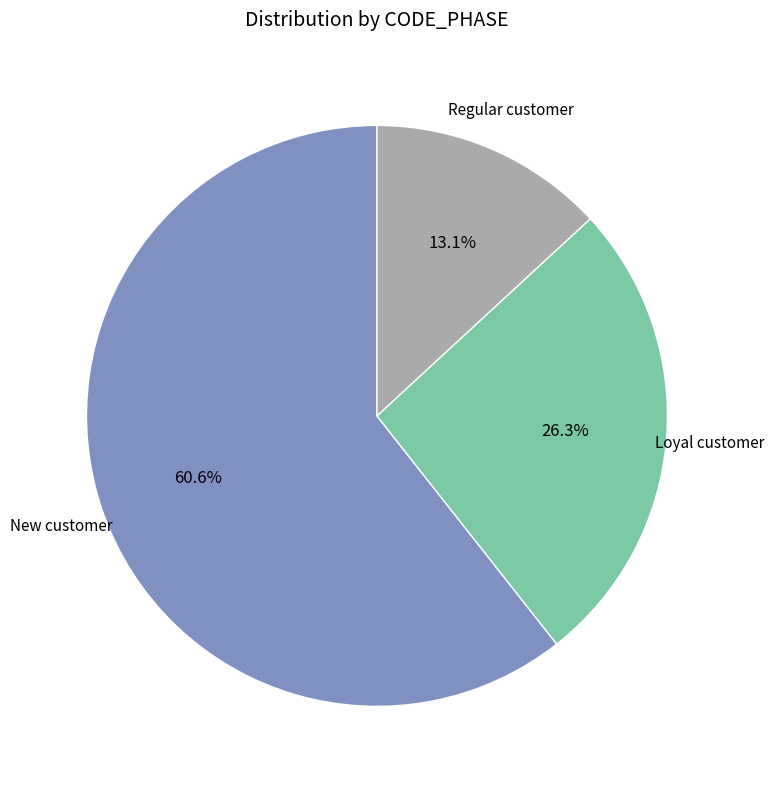

Is there any slice that represents more than half of the pie?

Yes